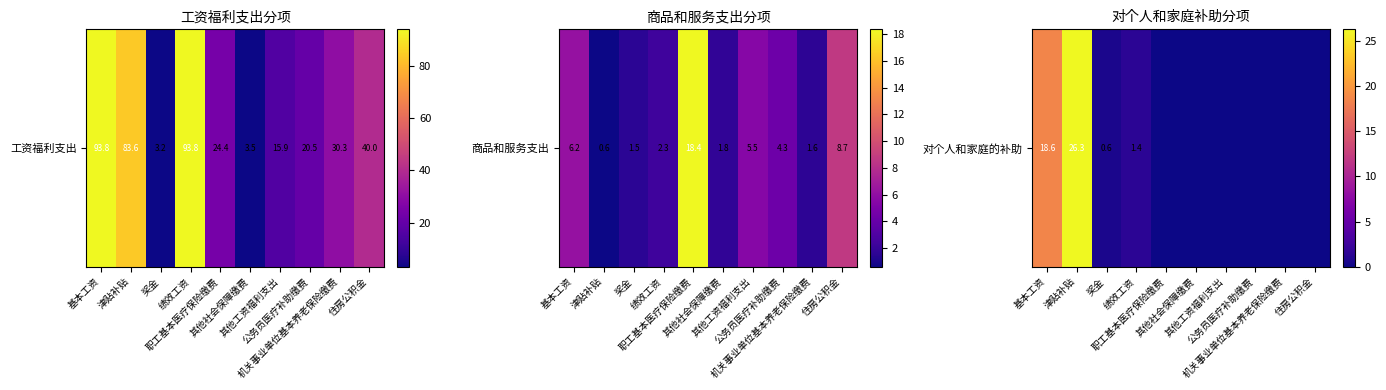

Where is the data nearest to the value 13?

基本工资